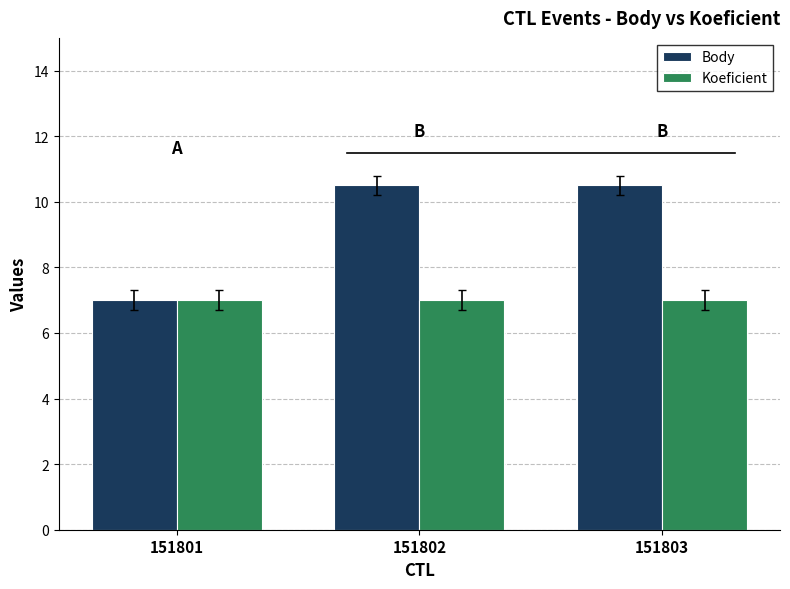

The Koeficient series shows 9.8 at 151801. True or false?

False